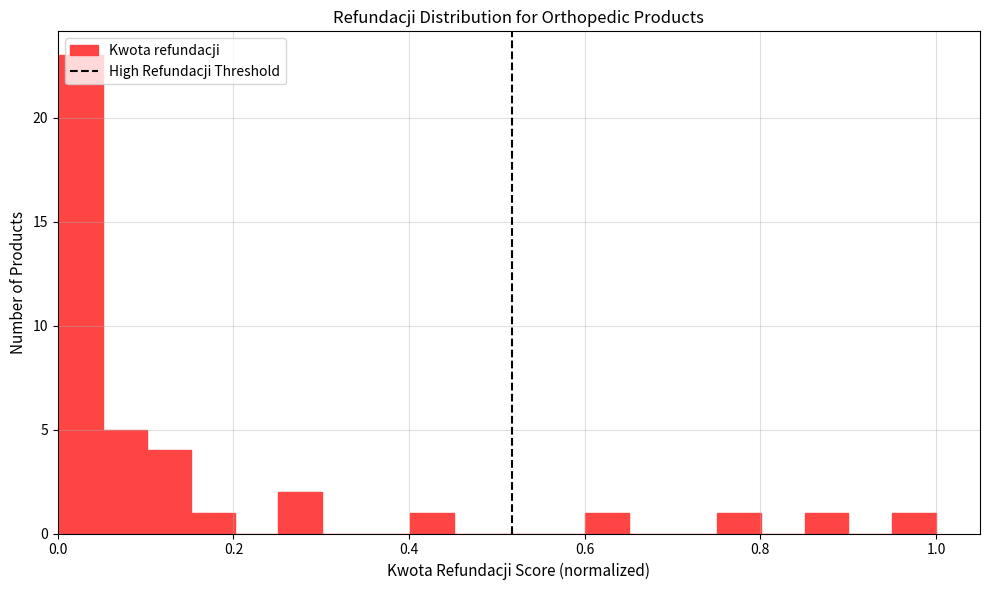

Around what value on the x-axis is the tallest bar? Give the approximate position of its centre, as read against the axis.

0.02